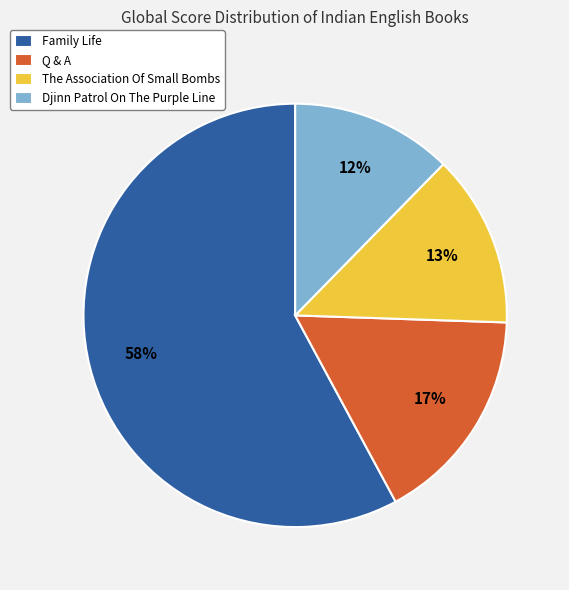

Is it true that Family Life is 64% of the pie?

False